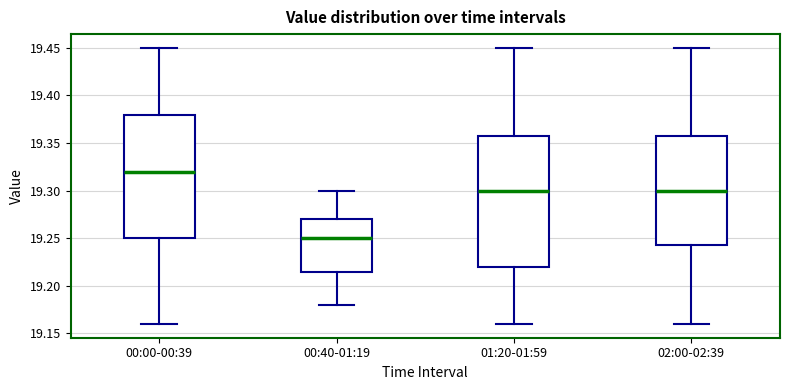

Reading left to right, transcribe this box plot: for each box, give where its median line is, the range the box spans, and where its two whiskers end, as read against the y-axis. The values are not printed on the chart, so give them approximately, as read against the axis.

00:00-00:39: median 19.320, box 19.250 to 19.380, whiskers 19.160 to 19.450
00:40-01:19: median 19.250, box 19.215 to 19.270, whiskers 19.180 to 19.300
01:20-01:59: median 19.300, box 19.220 to 19.360, whiskers 19.160 to 19.450
02:00-02:39: median 19.300, box 19.245 to 19.360, whiskers 19.160 to 19.450